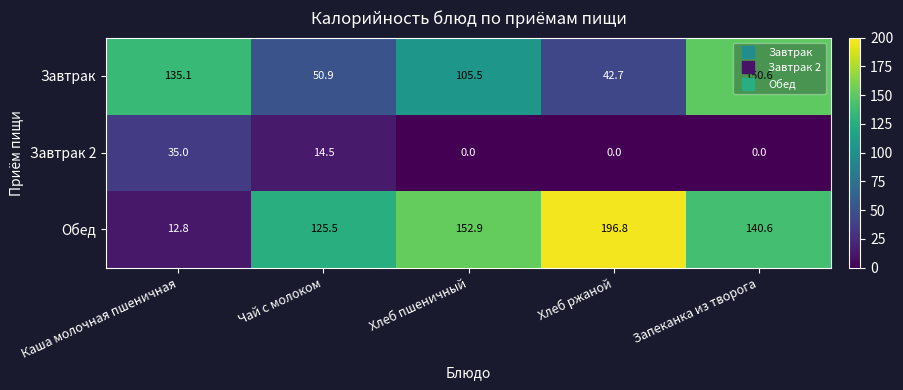

Which series has the largest range (max minus min)?

Обед